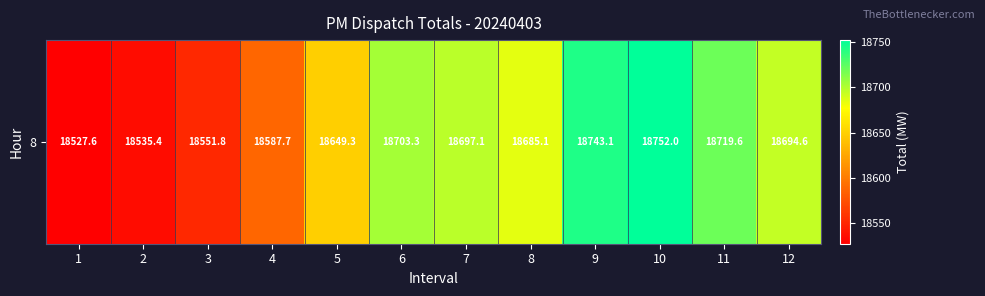

What is the difference between the values at 6 and 5?

54.0